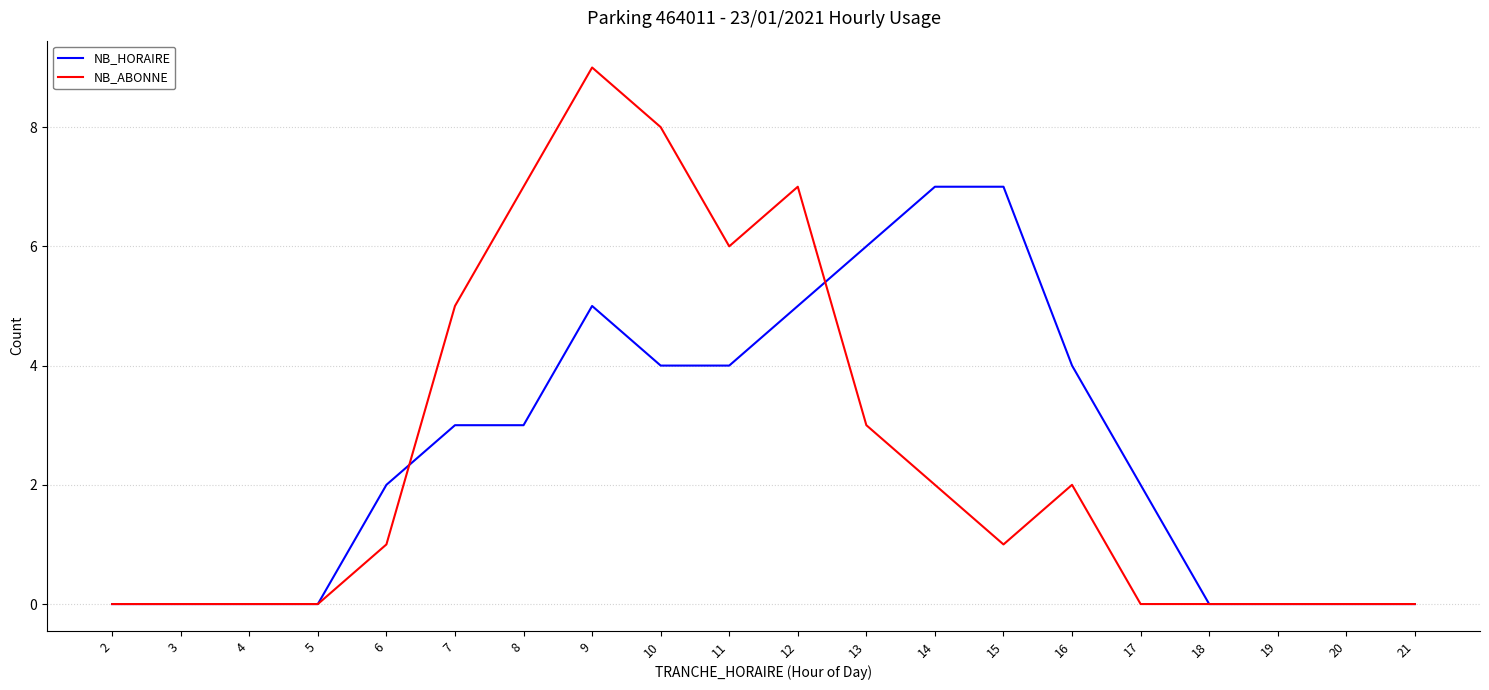

The value of NB_HORAIRE at 4 is 0. True or false?

True